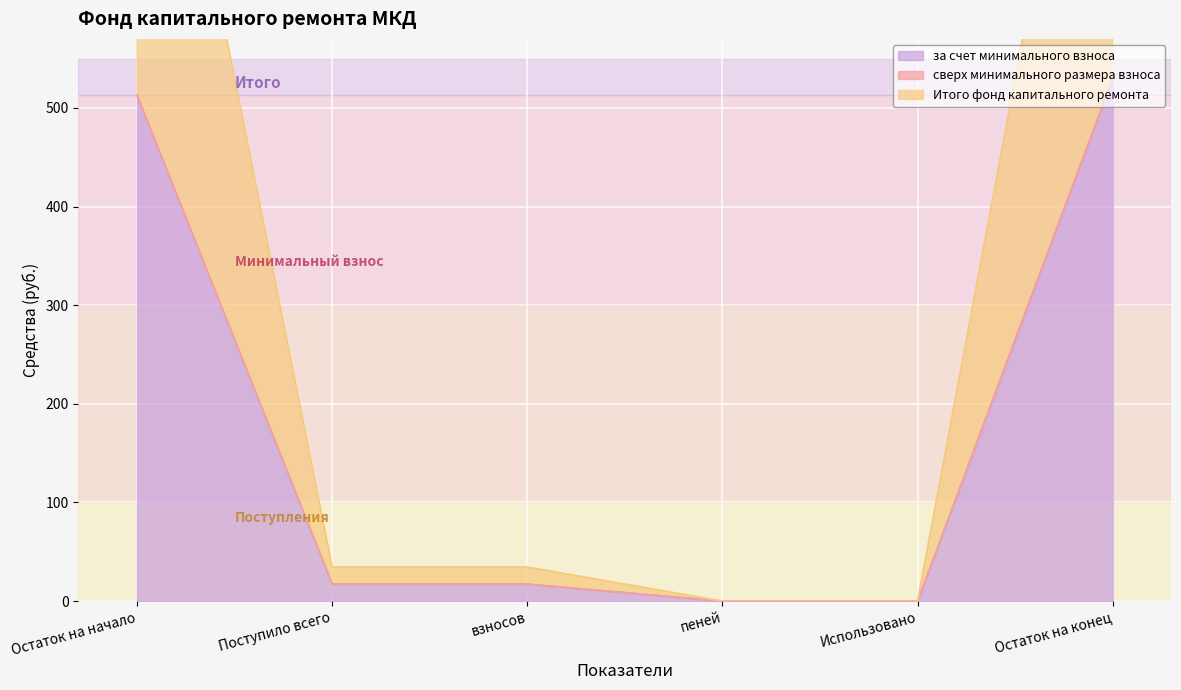

Where does the Итого фонд капитального ремонта series first go above 17?

Остаток на начало